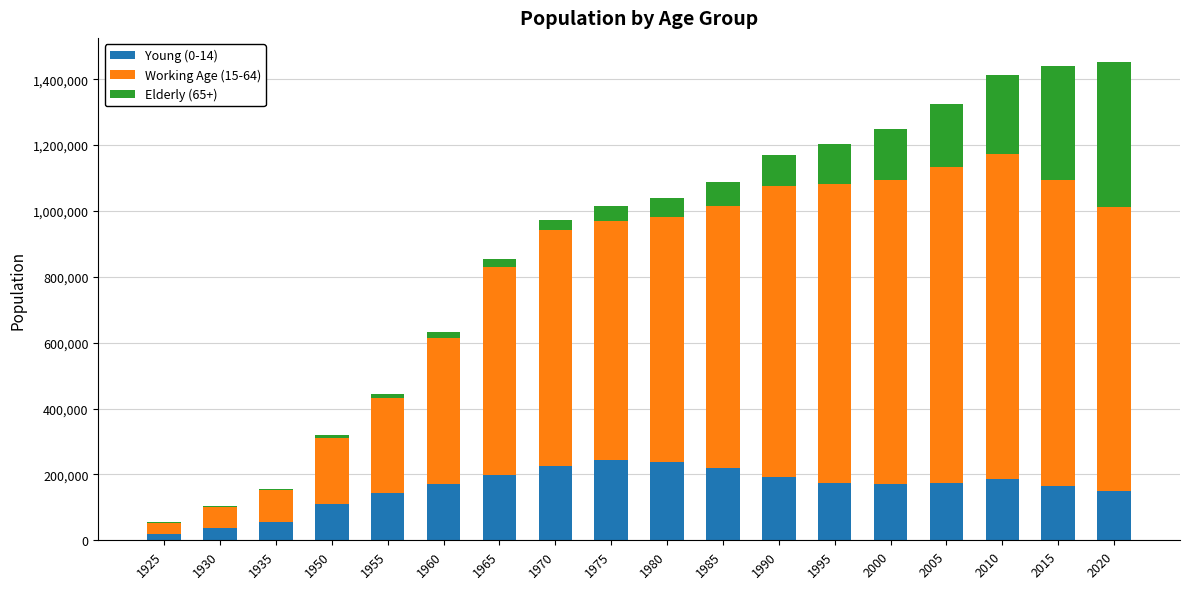

What are all the series names shown in the legend?

Young (0-14), Working Age (15-64), Elderly (65+)